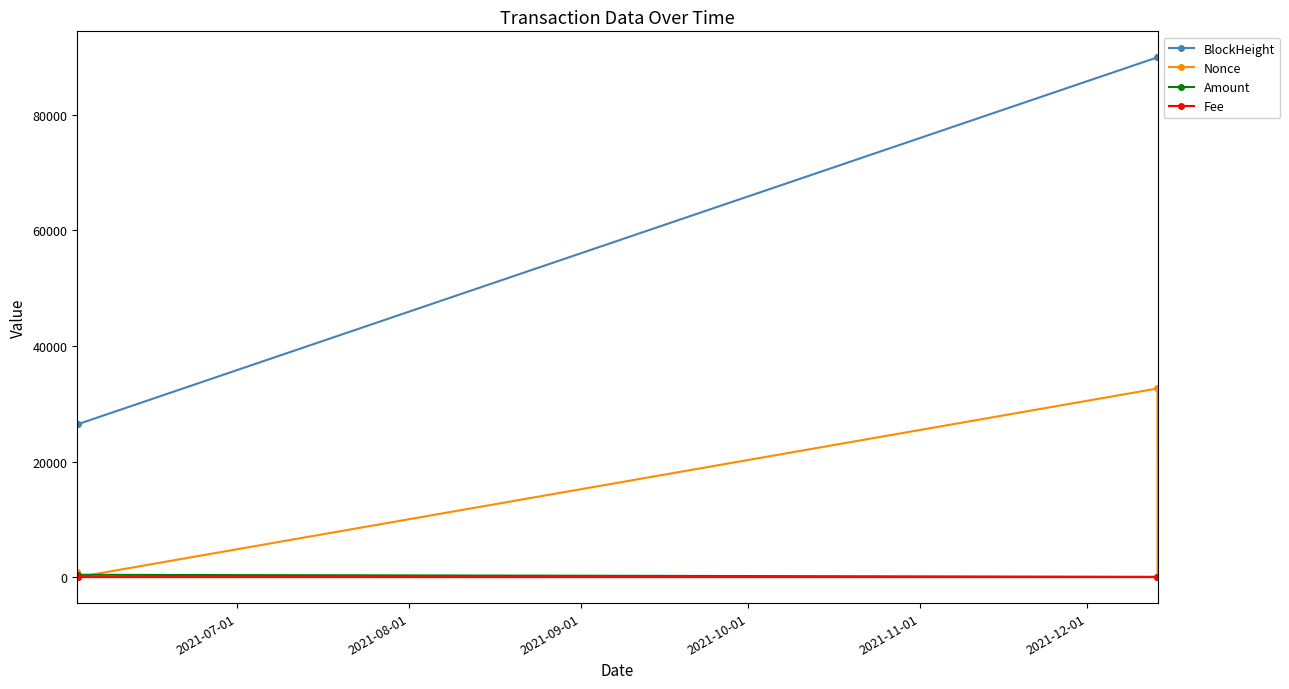

True or false: BlockHeight and Amount cross at least once.

False